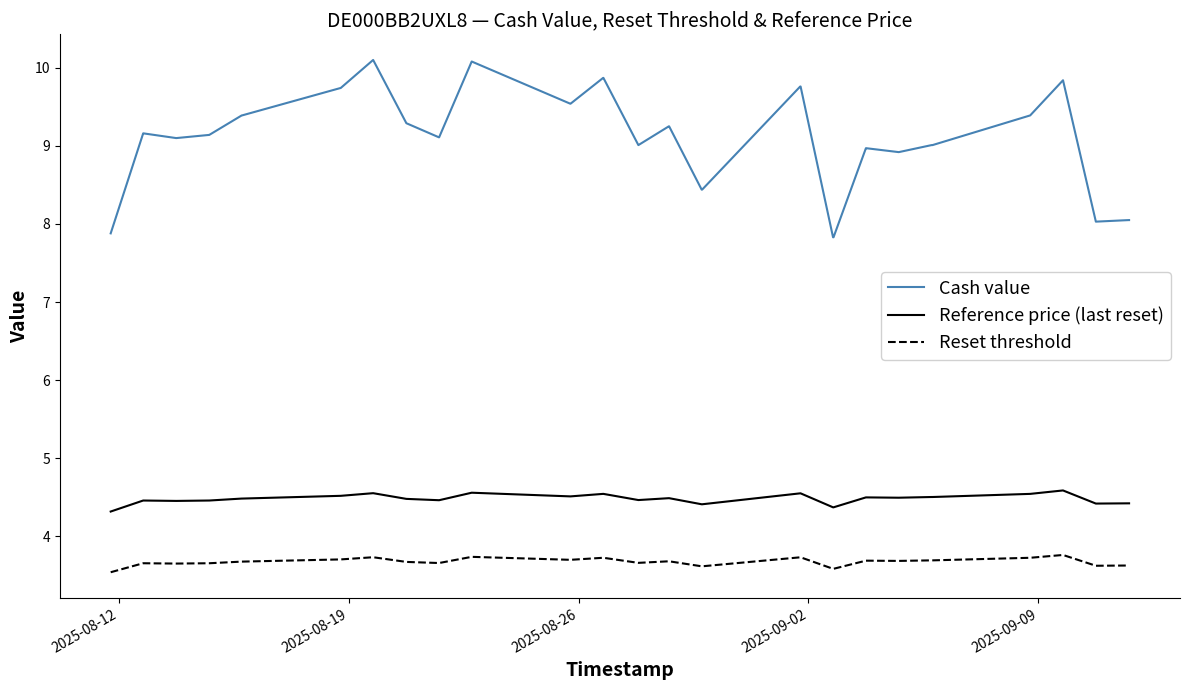

Which series has the widest spread of values?

Cash value